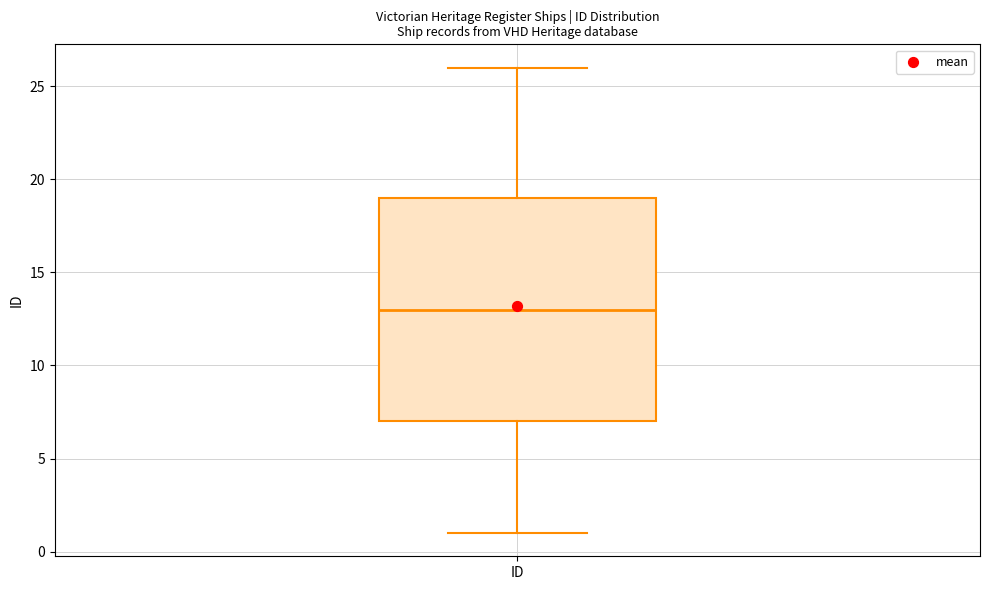

Where does the lower whisker of the box for ID end on the y-axis? The values are not printed on the chart, so give them approximately, as read against the axis.

1